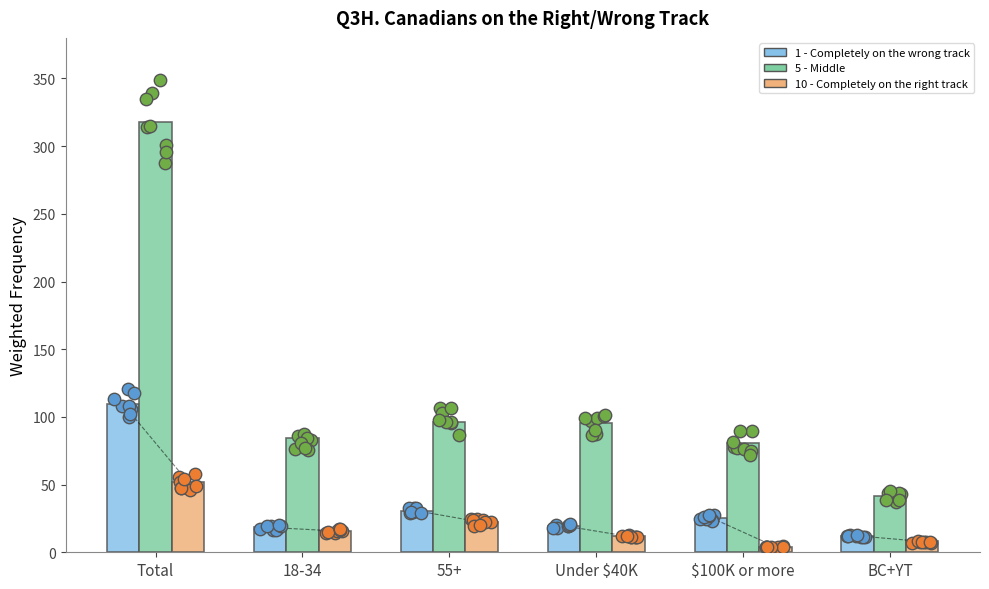

At which category is the sum across all series the highest?

Total